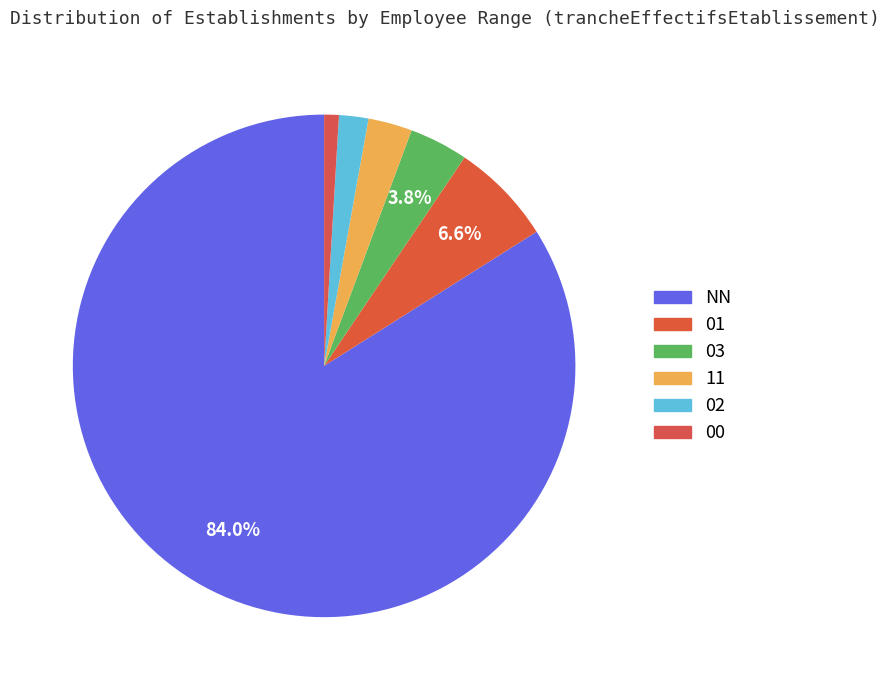

Which category has the biggest portion of the pie?

NN